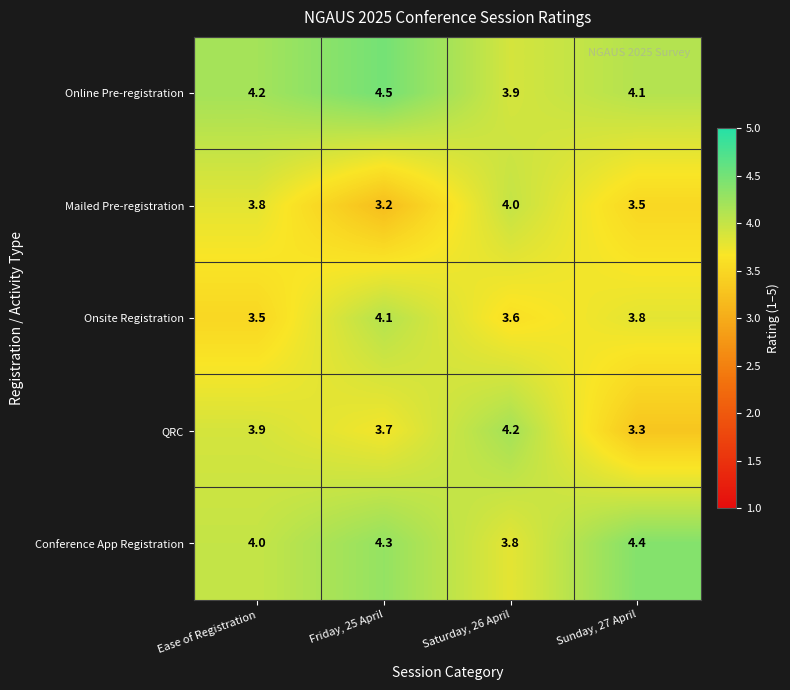

Rank the categories by Onsite Registration value from highest to lowest.

Friday, 25 April, Sunday, 27 April, Saturday, 26 April, Ease of Registration